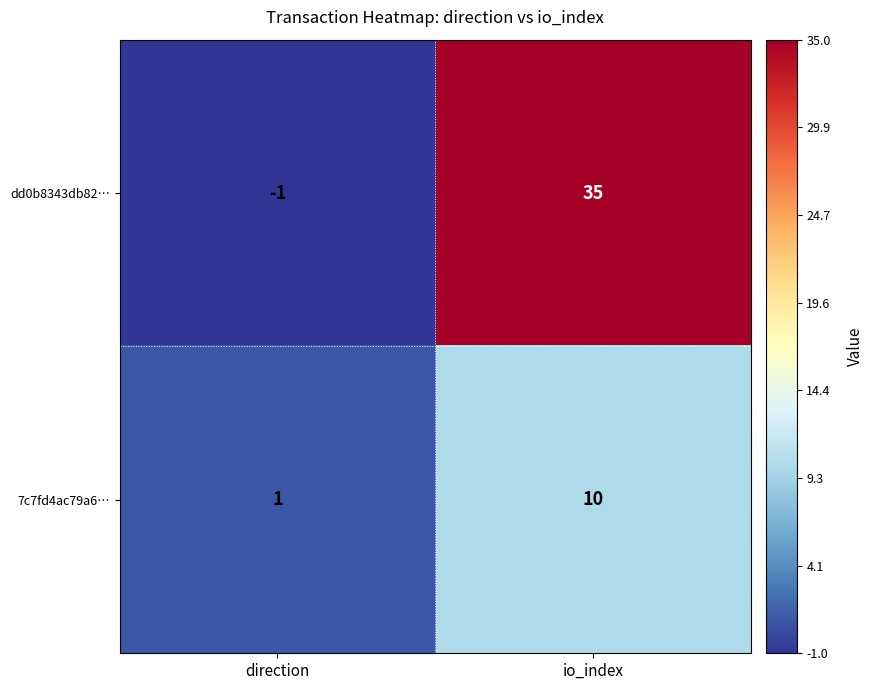

Which series has the largest total across all categories?

dd0b8343db82…